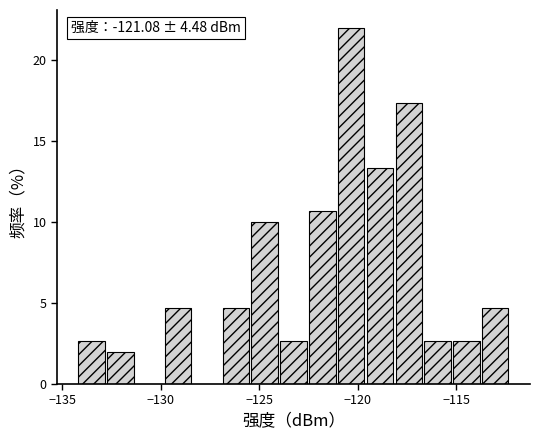

Around what value on the x-axis is the tallest bar? Give the approximate position of its centre, as read against the axis.

-120.5